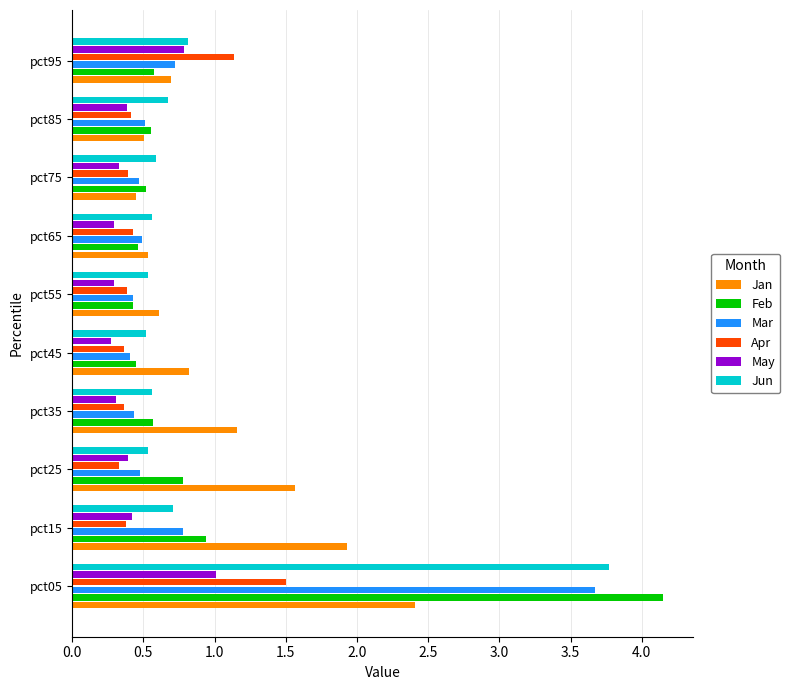

At which label is Jun closest to 2?

pct95